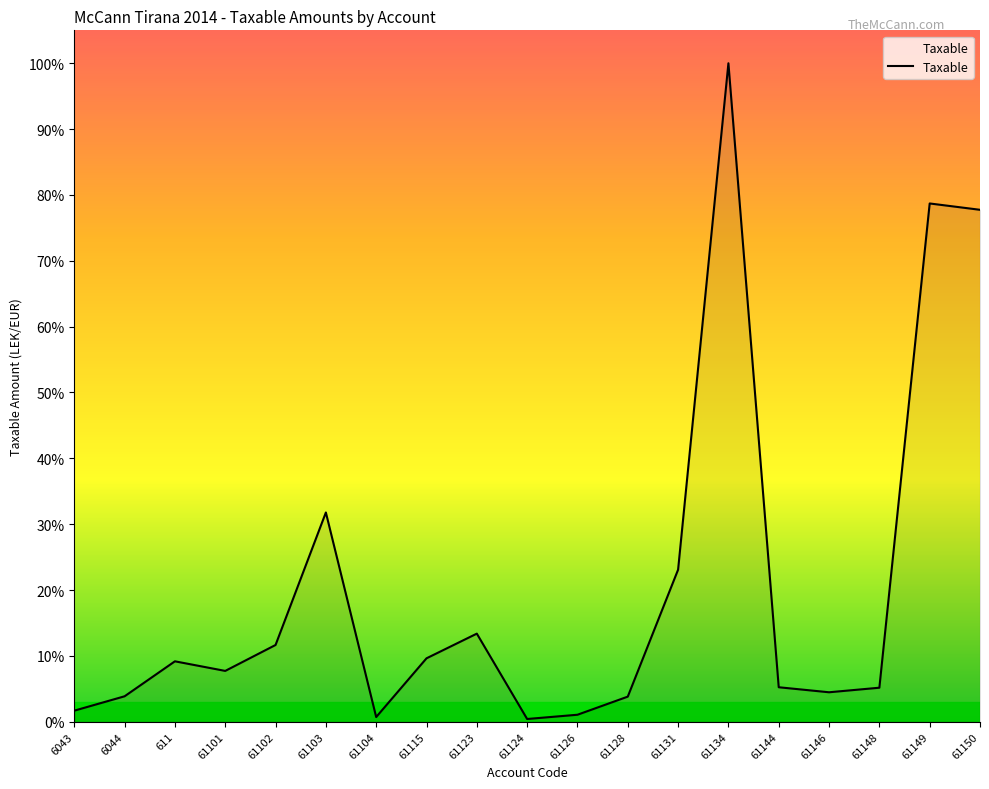

The value at 61131 is 724852.2. True or false?

False